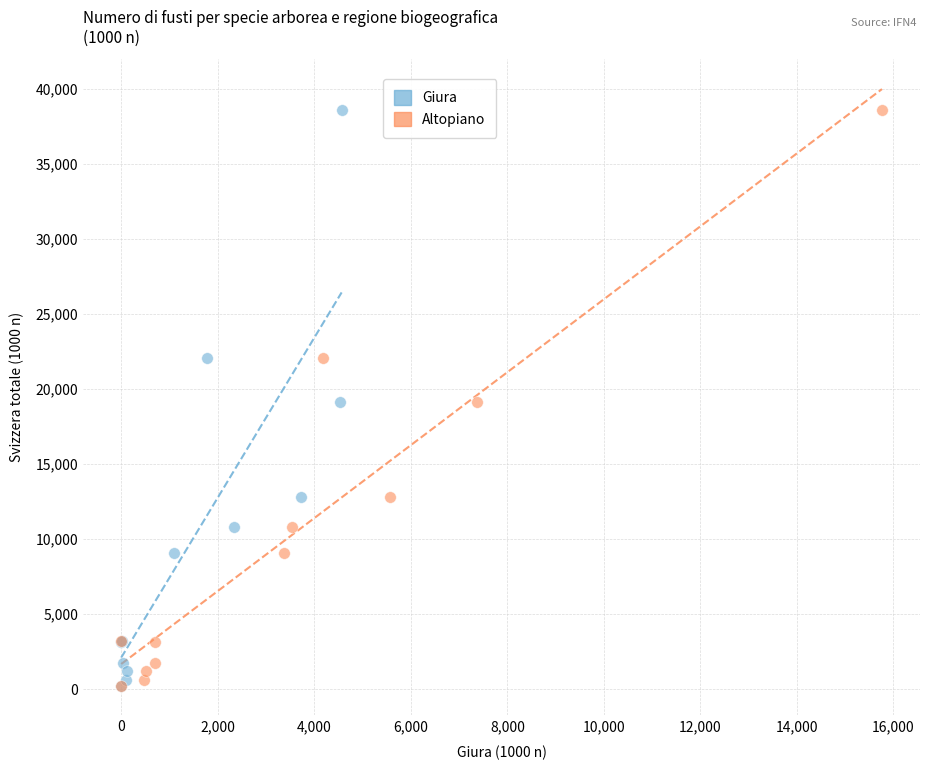

What are all the series names shown in the legend?

Giura, Altopiano